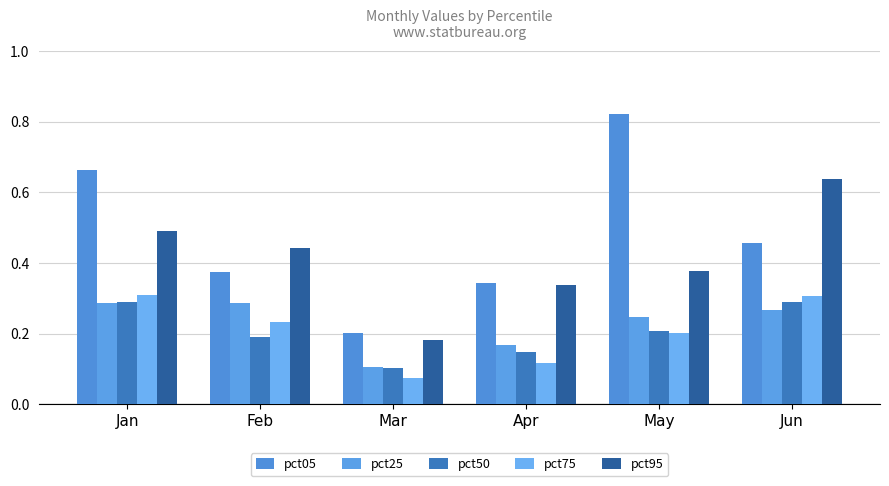

How many bars are there in total?

30